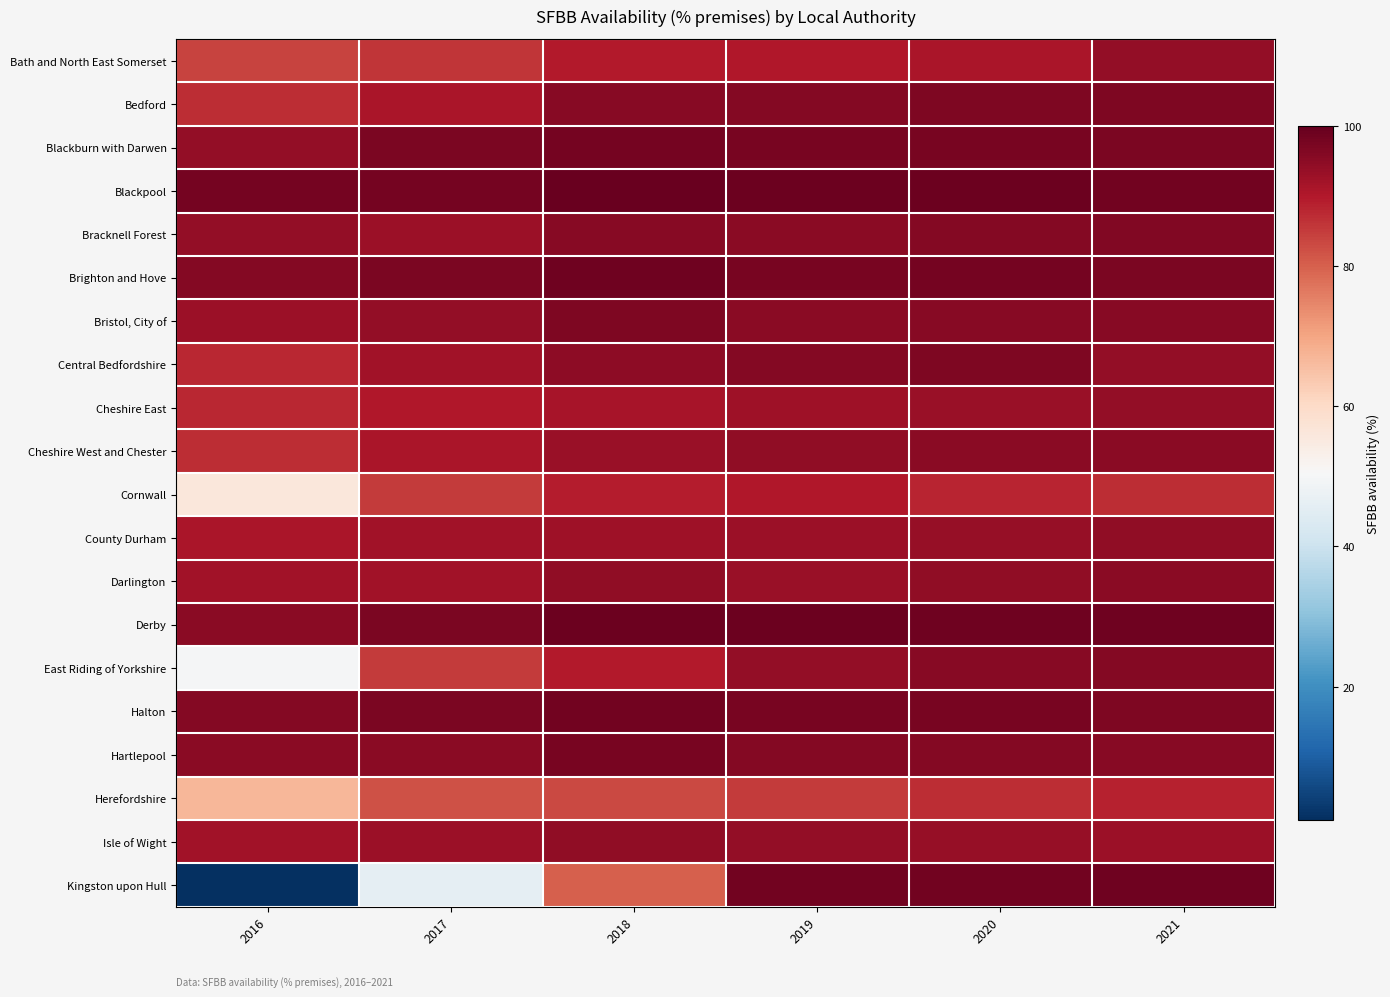

Which series has the widest spread of values?

Kingston upon Hull